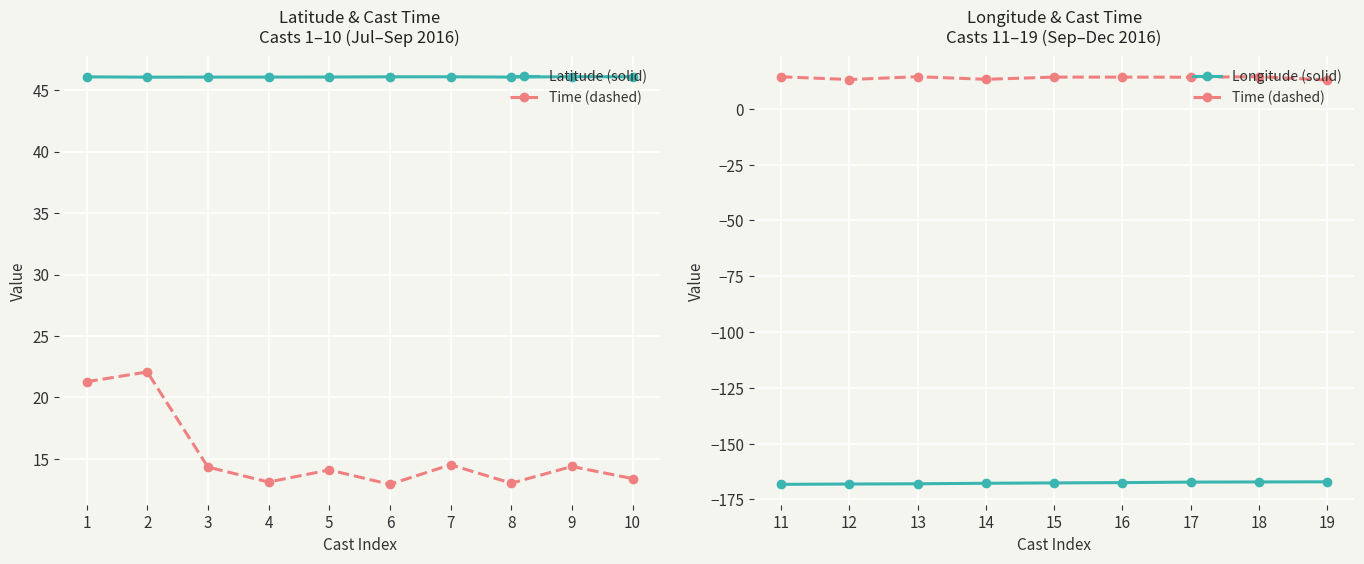

What is the value of the Longitude (solid) point at the 2nd from the left?

-168.8